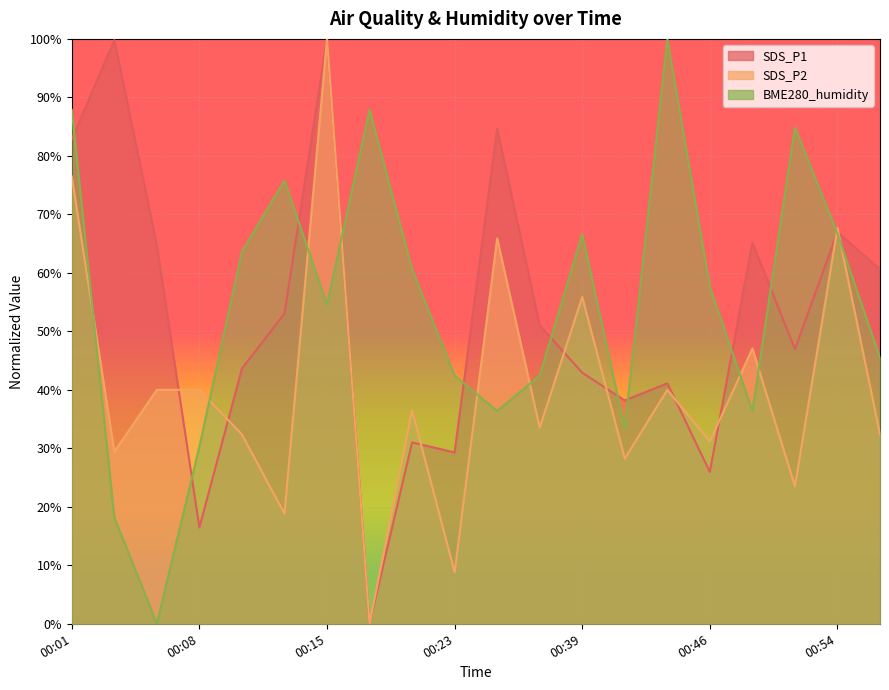

What is the value of the SDS_P2 point at the 17th from the left?

47.1